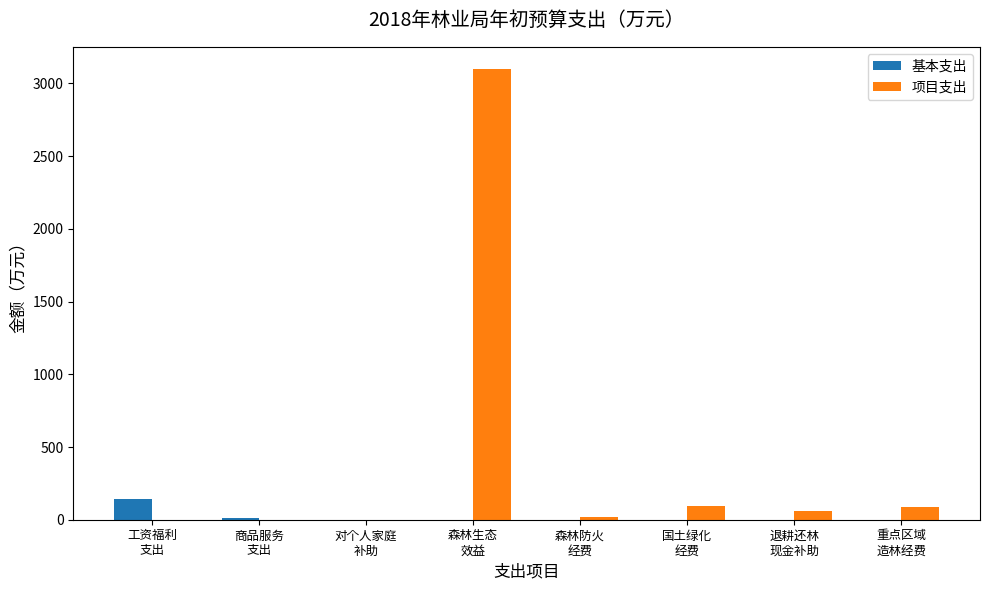

Read the 项目支出 value at 重点区域
造林经费.

84.2